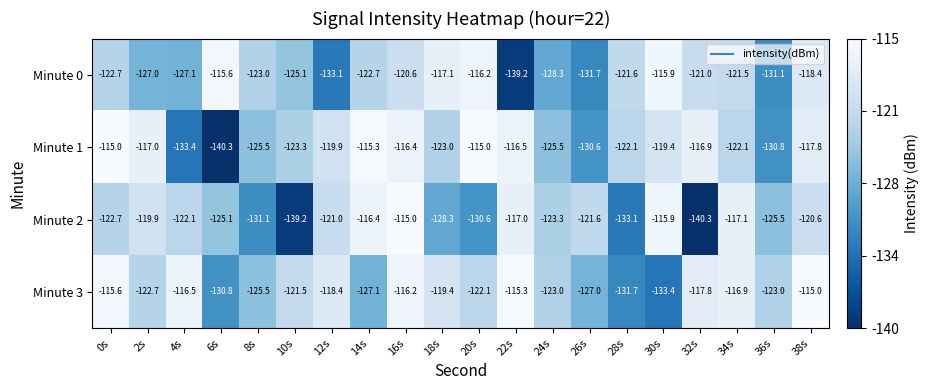

What is the spread (max minus min) of values at 34s?

5.2